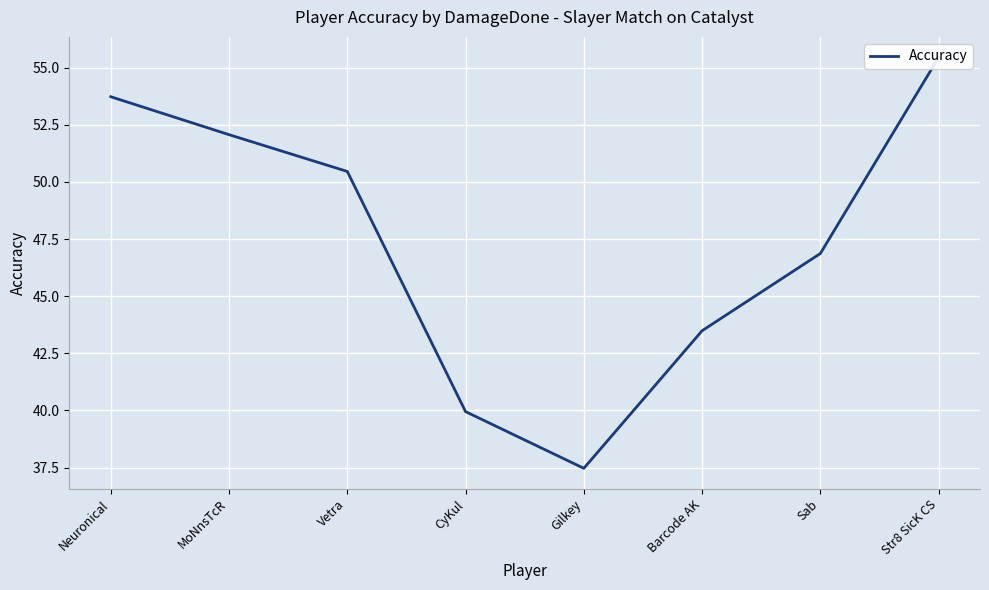

True or false: there are more than 0 points higher than both neighbors.

False